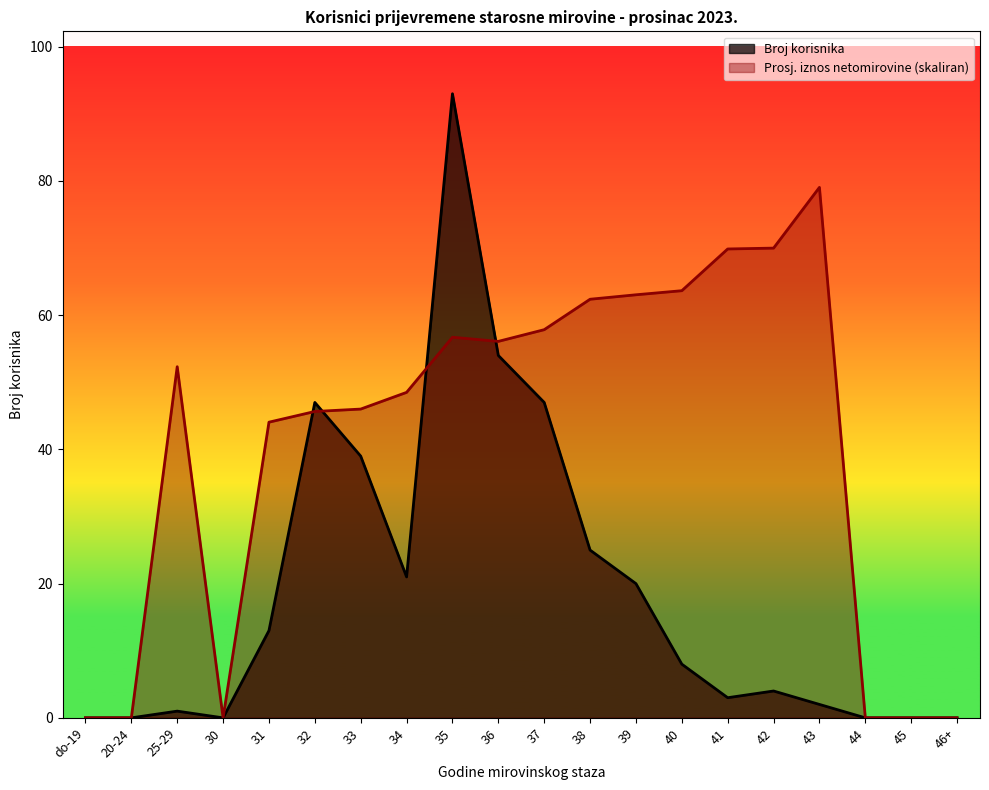

Rank the series by their average value, from lowest to highest.

Broj korisnika, Prosj. iznos netomirovine (skaliran)